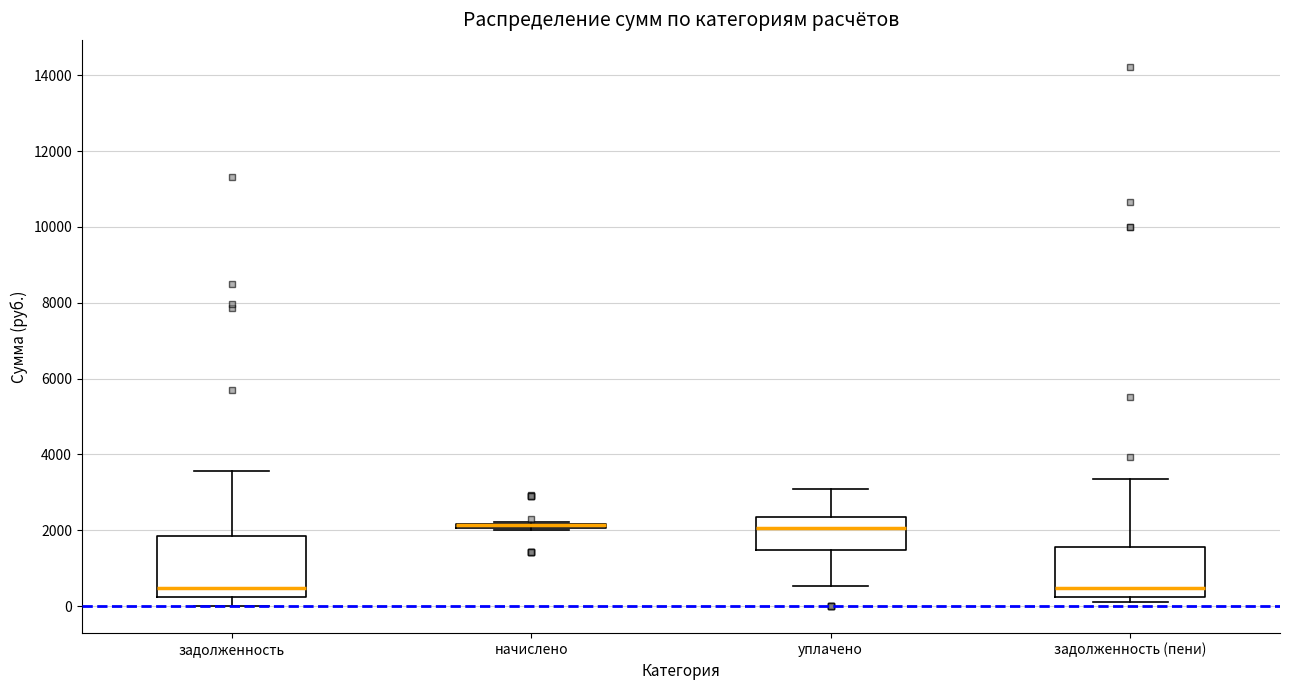

Comparing the boxes themselves (not the whiskers), which one is the tallest?

задолженность